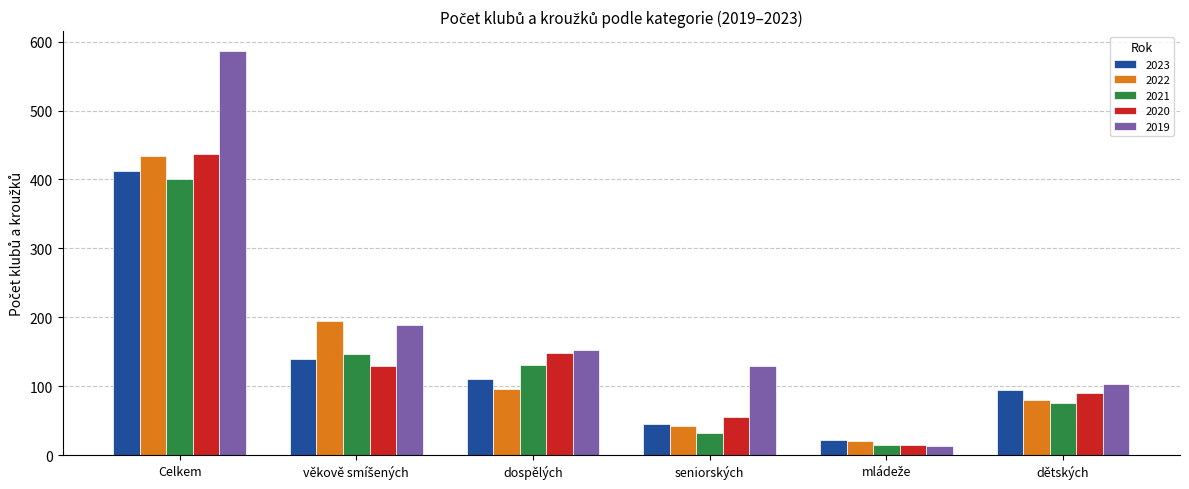

At which category is the sum across all series the highest?

Celkem